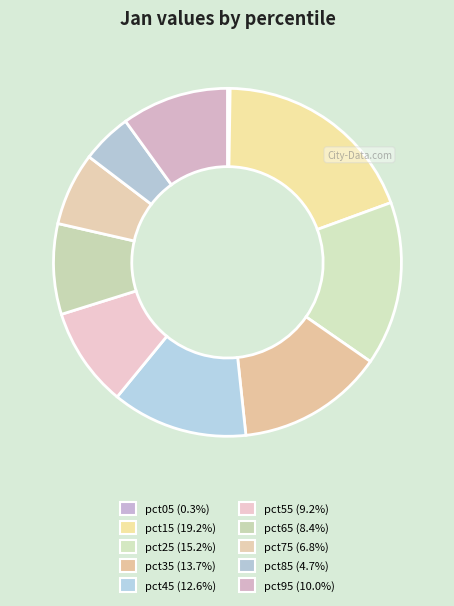

Count the number of slices in the pie.

10